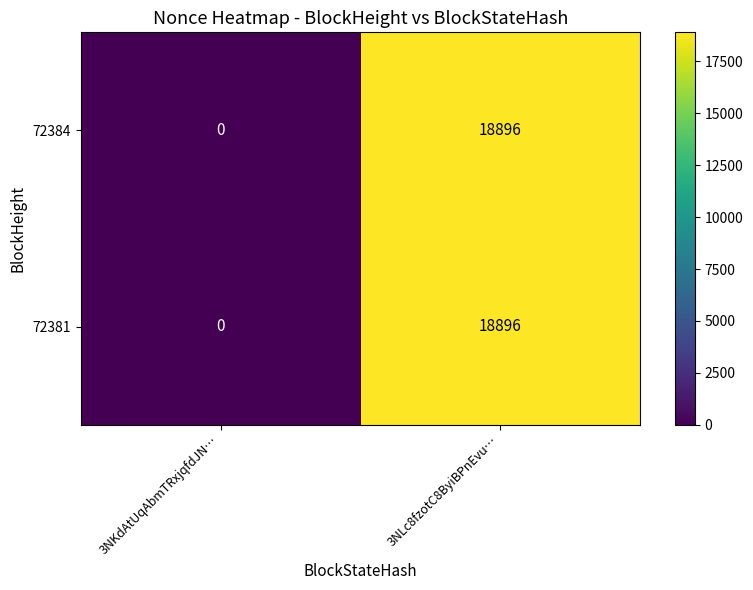

Which category has the highest value across all series?

3NLc8fzotC8ByiBPnEvu…